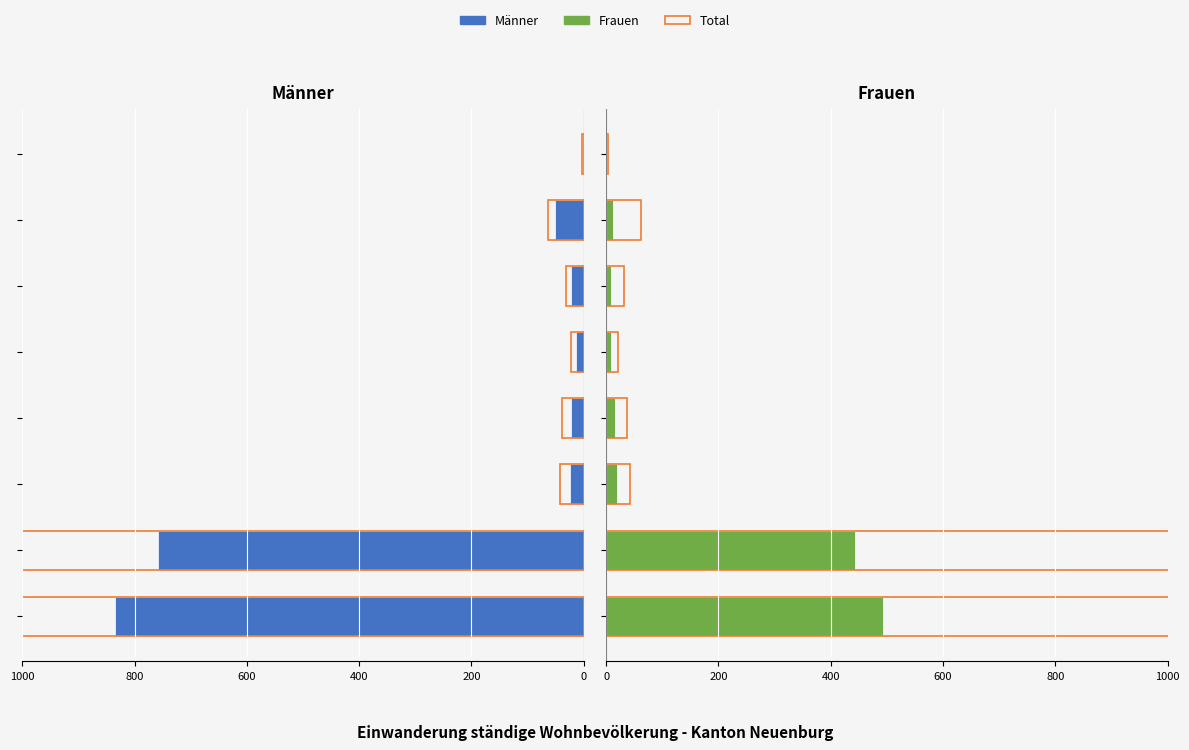

What is the lowest value of the Frauen series?

1